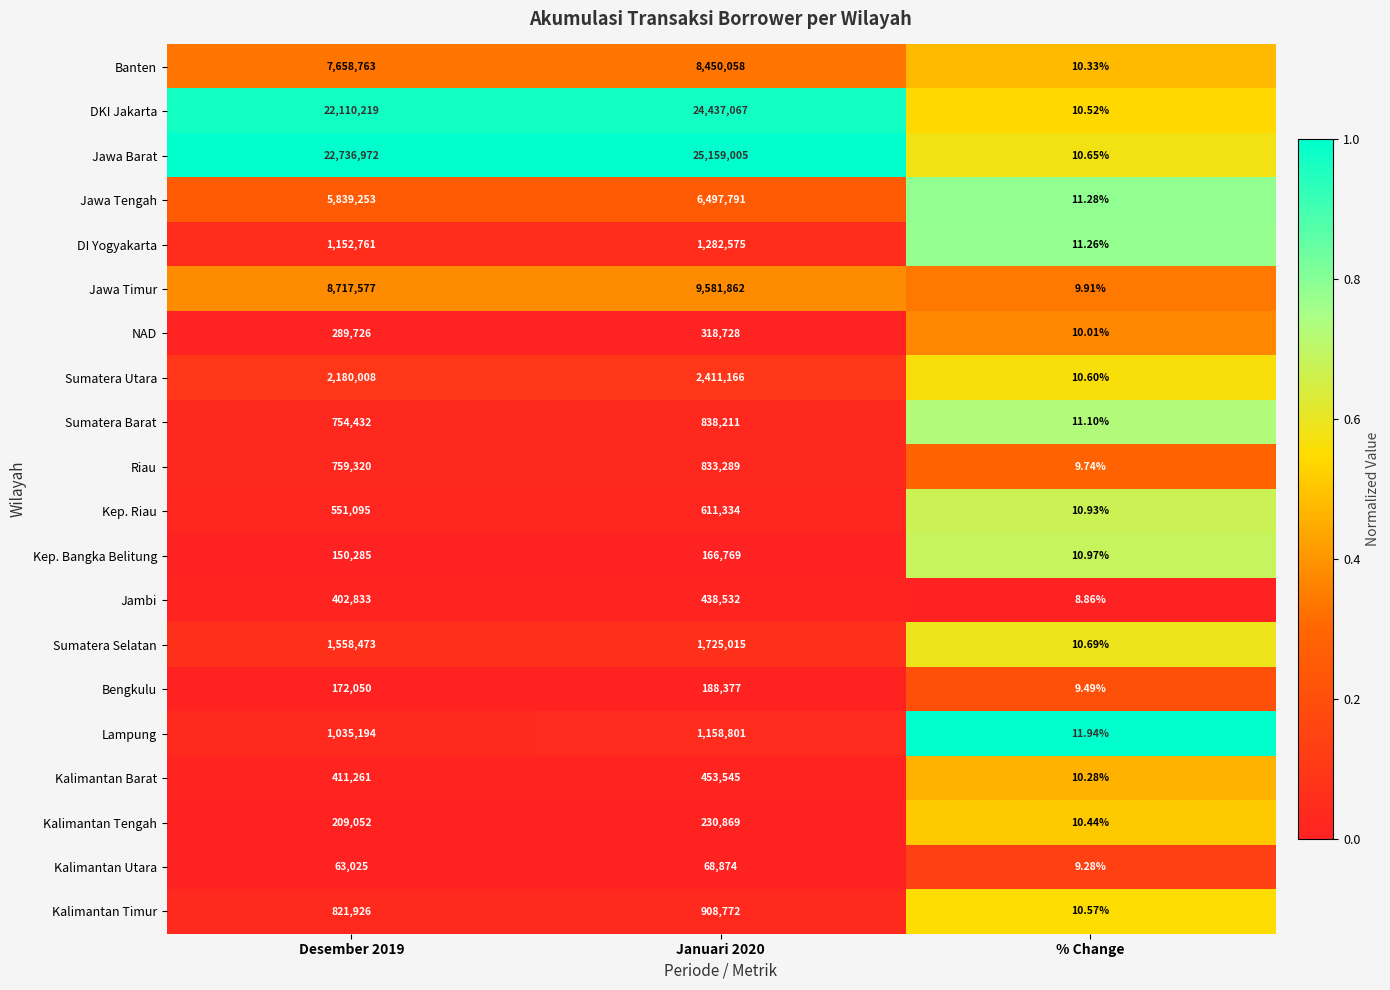

At which category does the chart reach its minimum across all series?

% Change